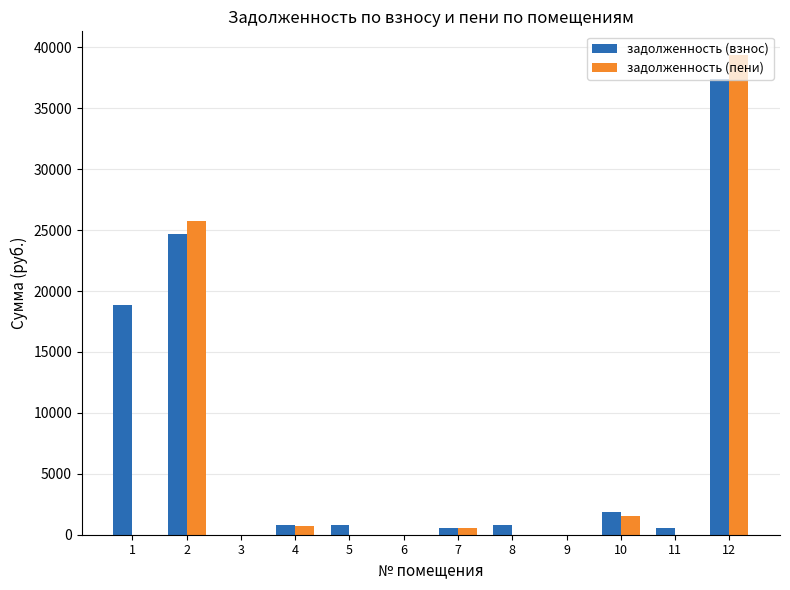

Is the value of задолженность (взнос) at 2 greater than the value of задолженность (пени) at 7?

Yes